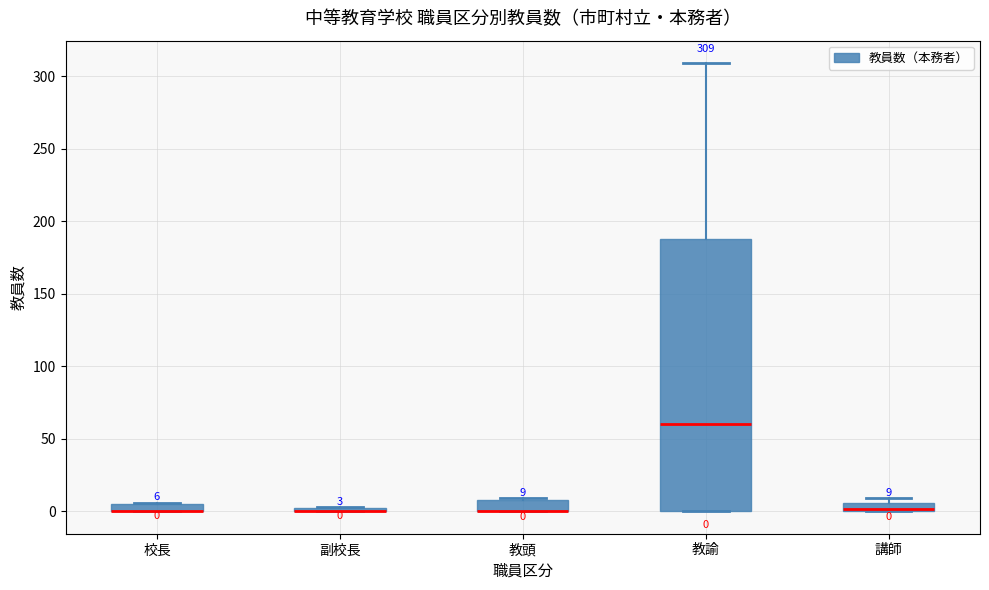

Which box is the tallest, from its lower edge to its upper edge?

教諭